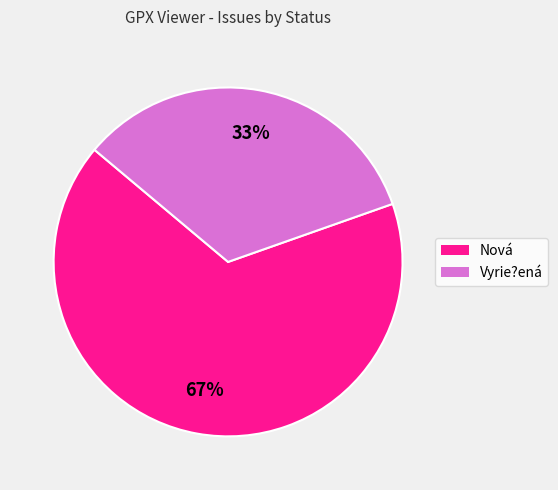

To the nearest percent, what portion does Nová represent?

67%